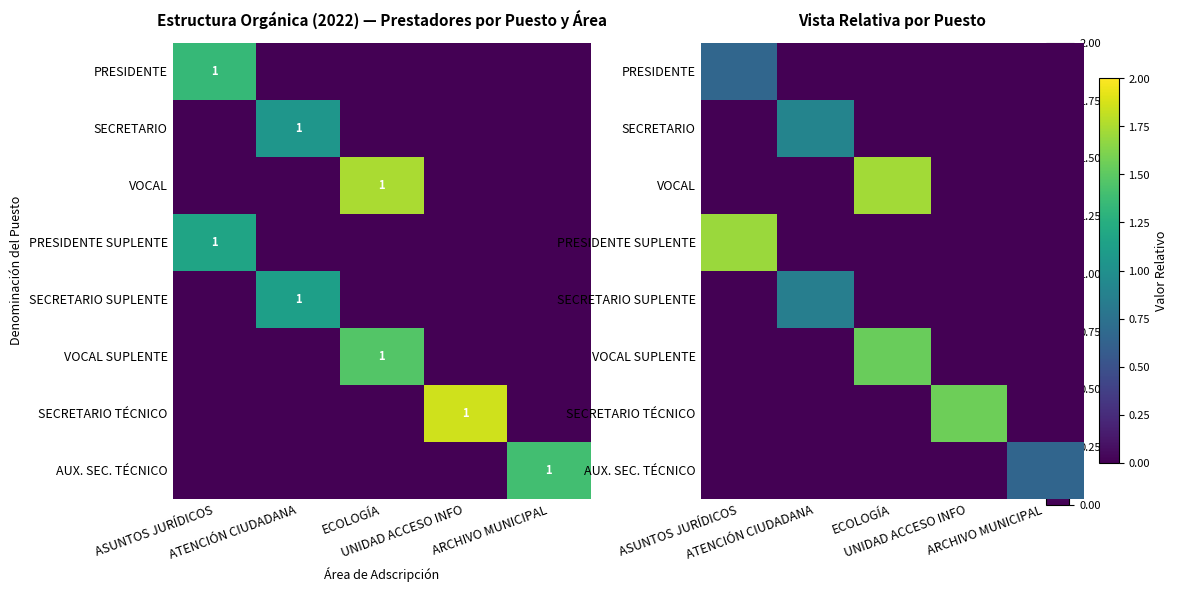

What is the difference between the VOCAL values at UNIDAD ACCESO INFO and ECOLOGÍA?

1.7